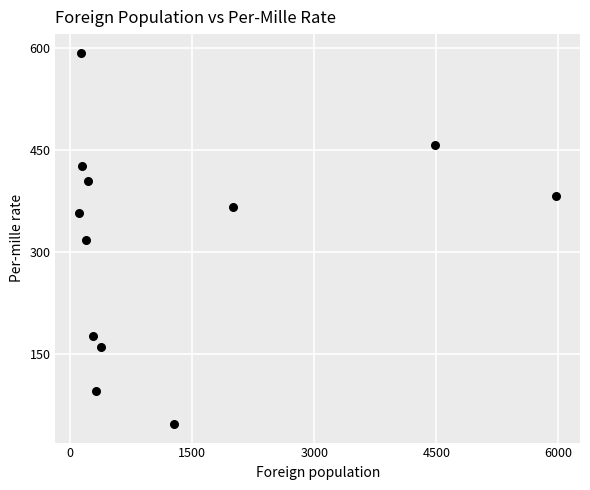

What is the range of Y values (max minus min)?

546